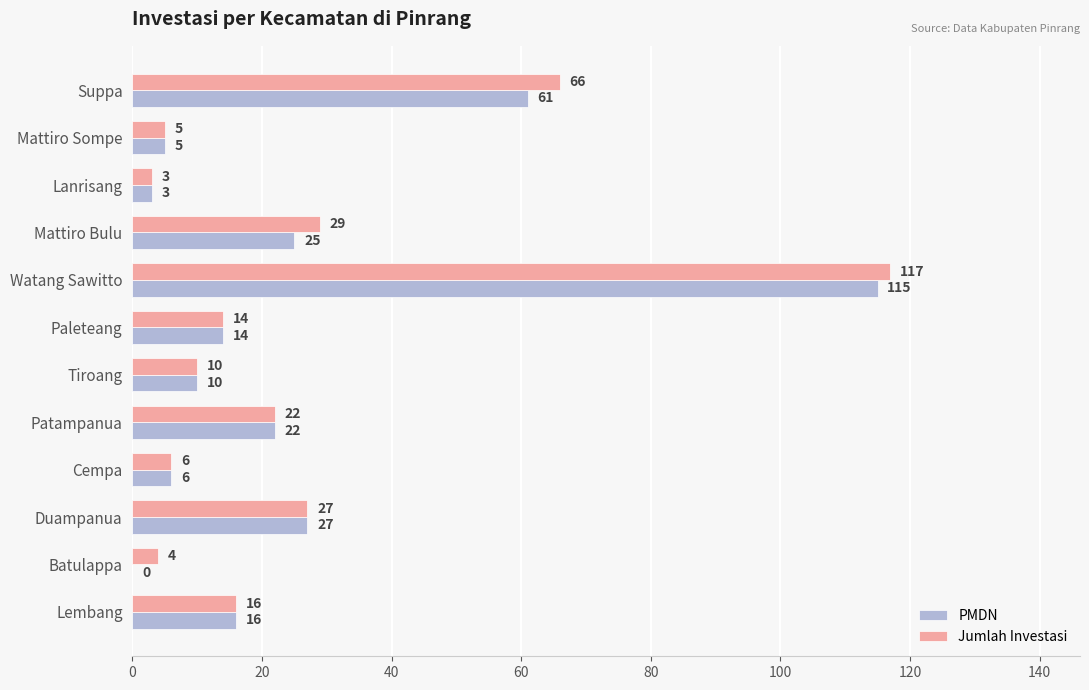

At which label is Jumlah Investasi closest to 60?

Suppa